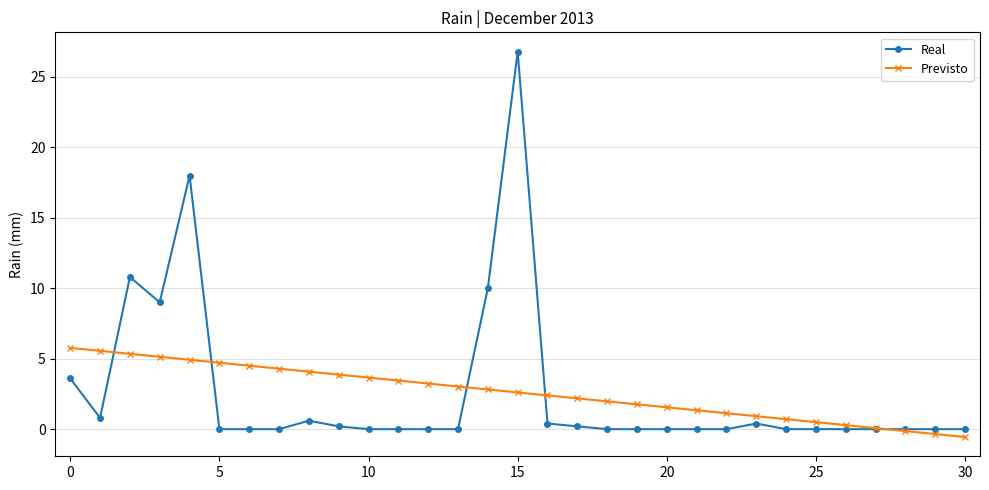

What are all the series names shown in the legend?

Real, Previsto